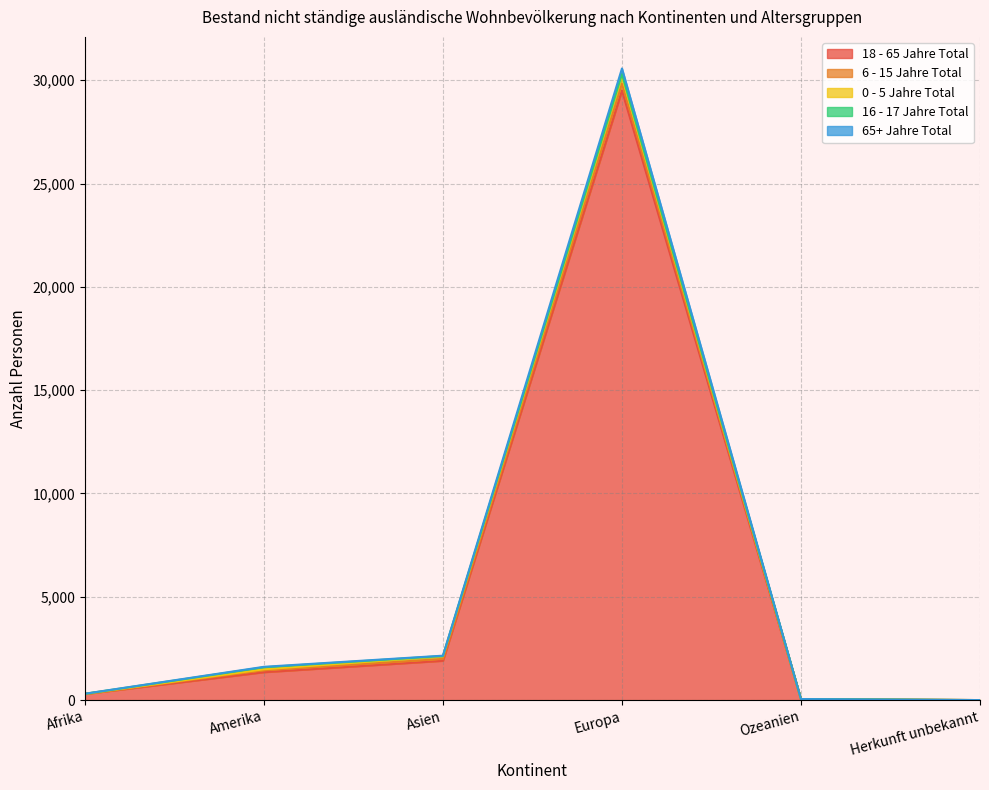

The 0 - 5 Jahre Total series shows 122 at Asien. True or false?

True